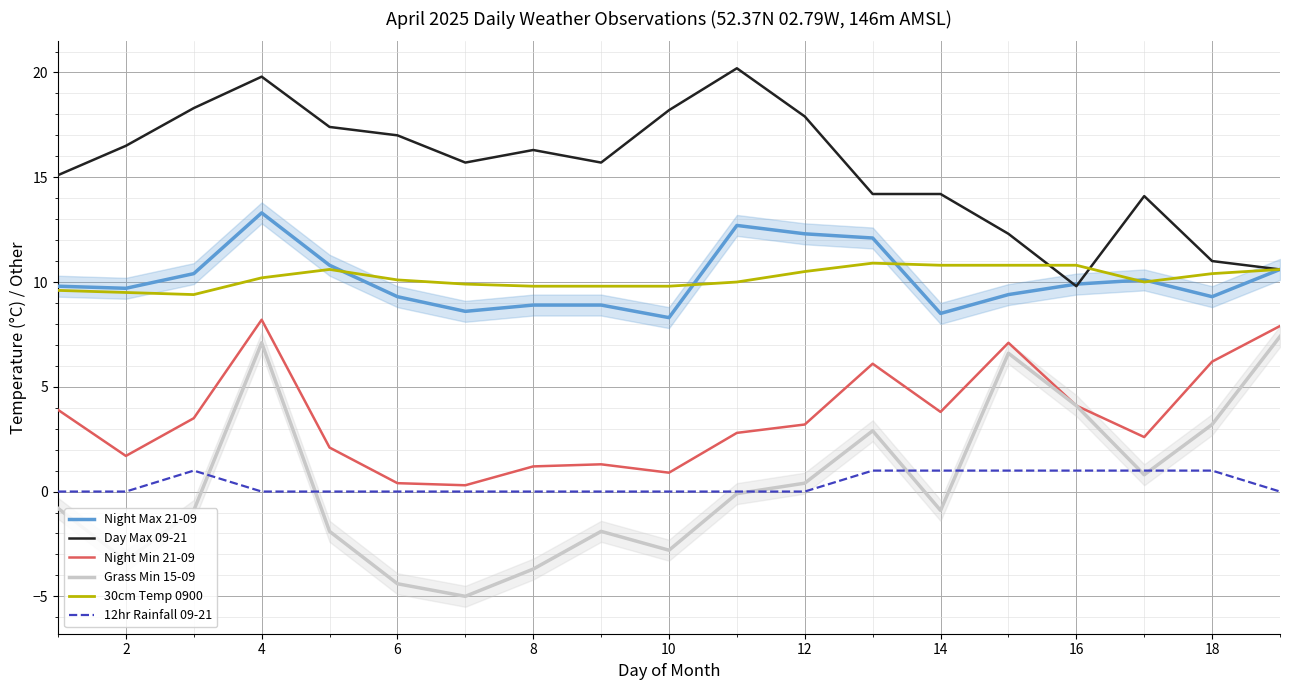

What is the average value of the Night Min 21-09 series?

3.5